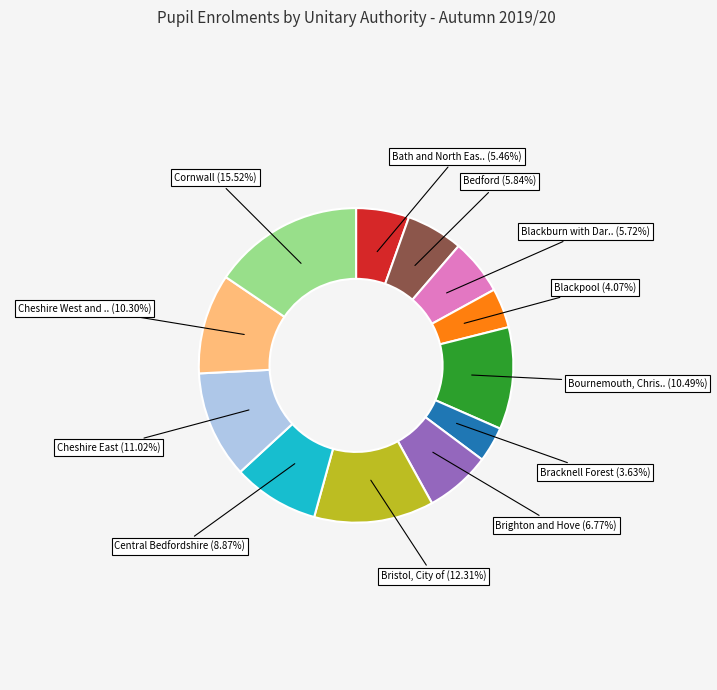

Is there any slice that represents more than half of the pie?

No